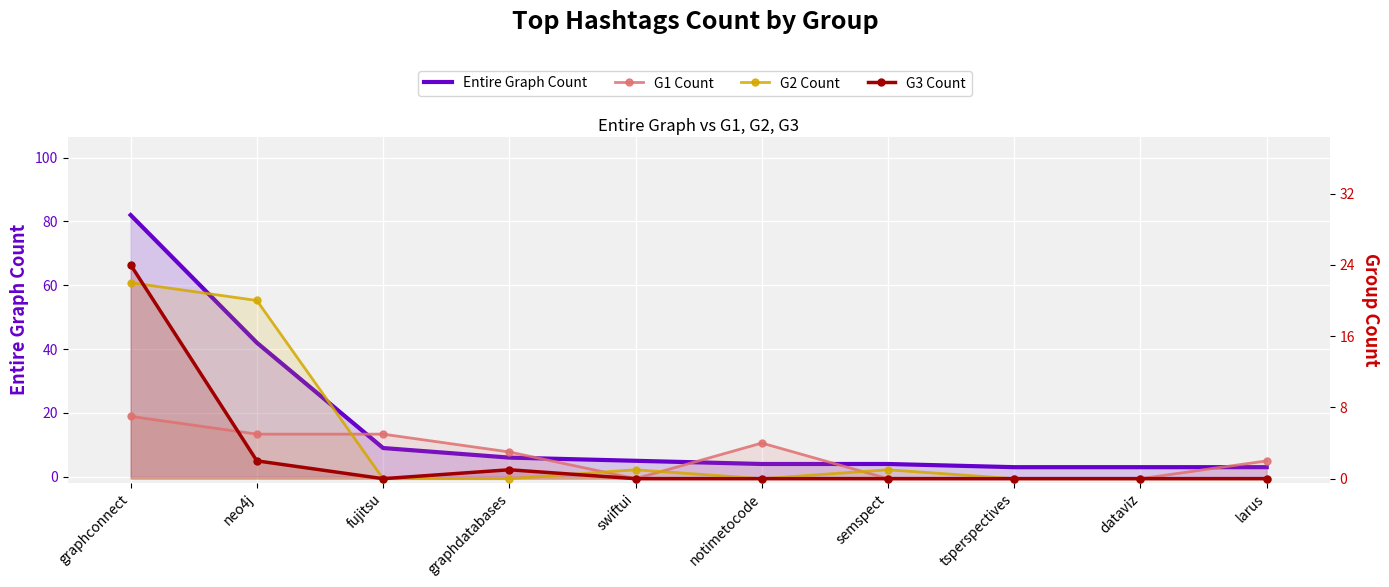

The Entire Graph Count series shows 4 at larus. True or false?

False